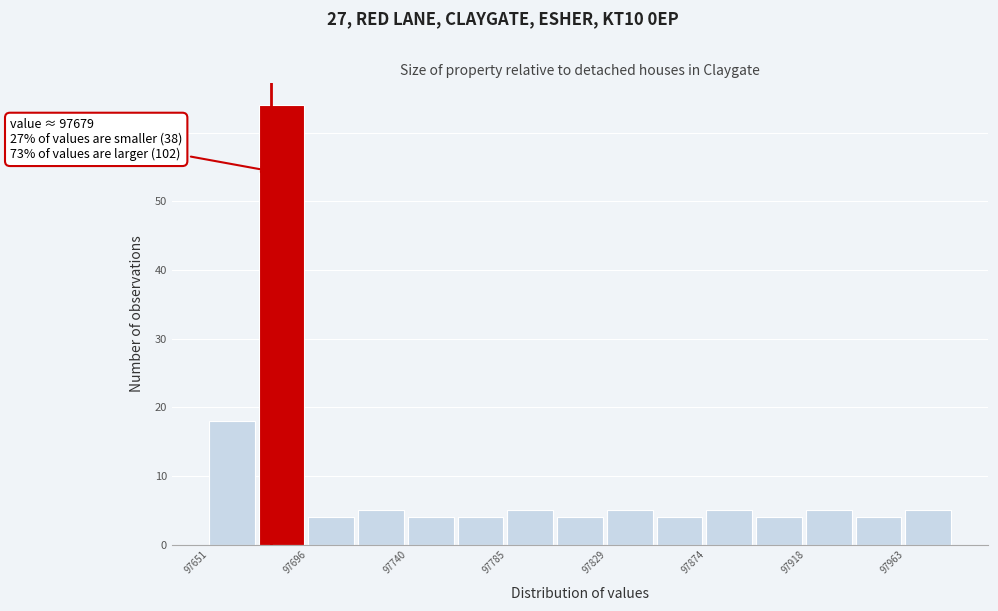

Which range on the x-axis has the tallest bar?

97675 to 97695